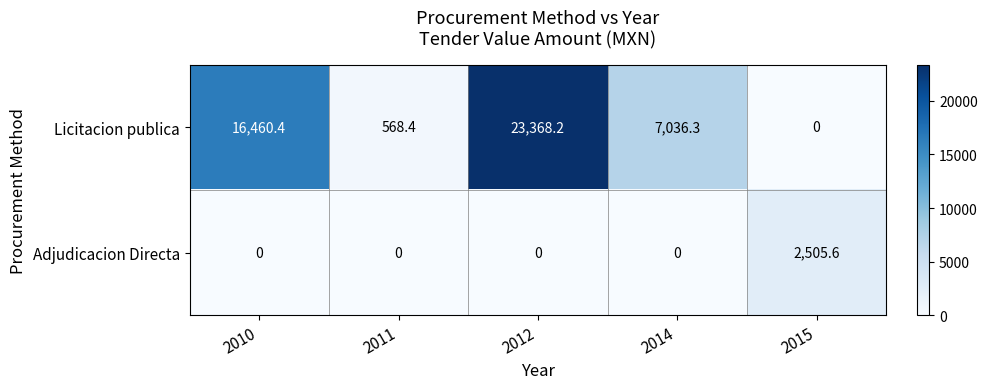

Reading right to left, transcribe all the data shown in this chart.

Licitacion publica: 2015=0.0	2014=7036.3	2012=23368.2	2011=568.4	2010=16460.4
Adjudicacion Directa: 2015=2505.6	2014=0.0	2012=0.0	2011=0.0	2010=0.0